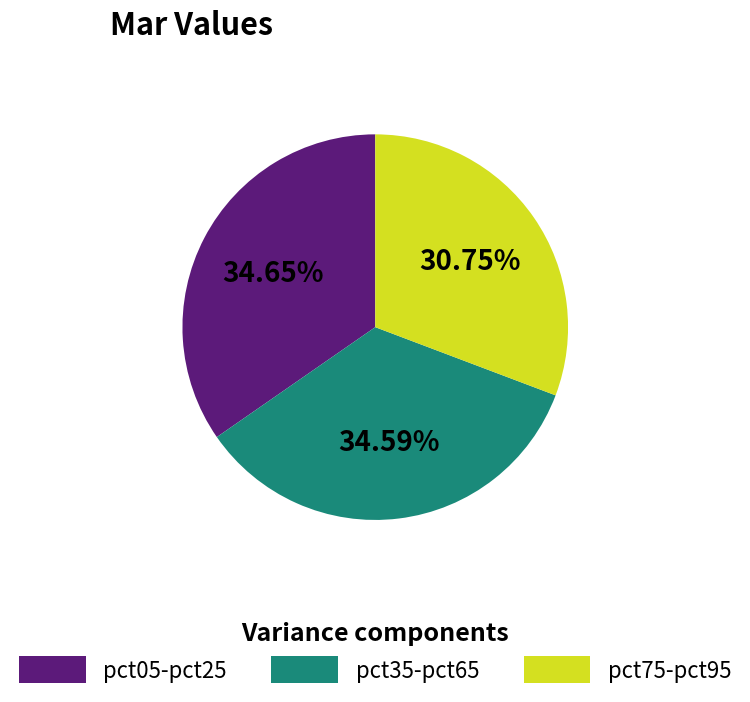

To the nearest percent, what is the difference between the largest and smallest slice percentages?

4%